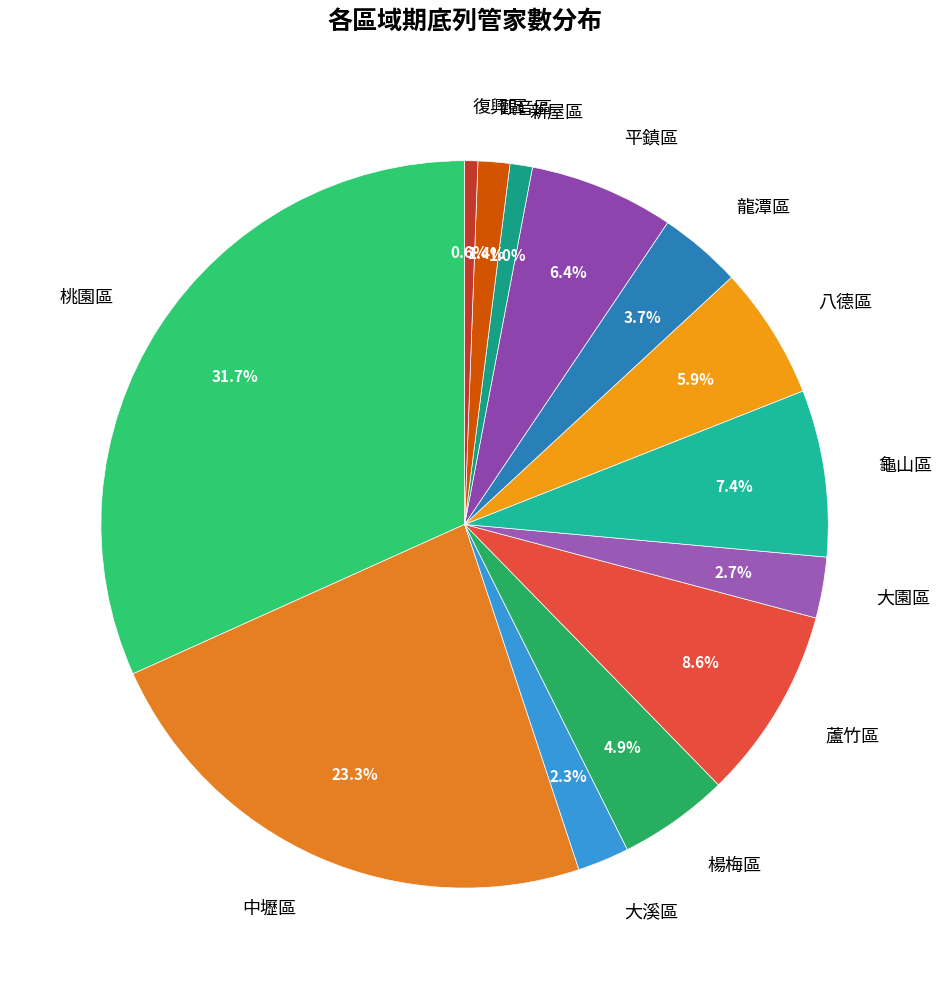

Is 大溪區 the majority of the pie?

No